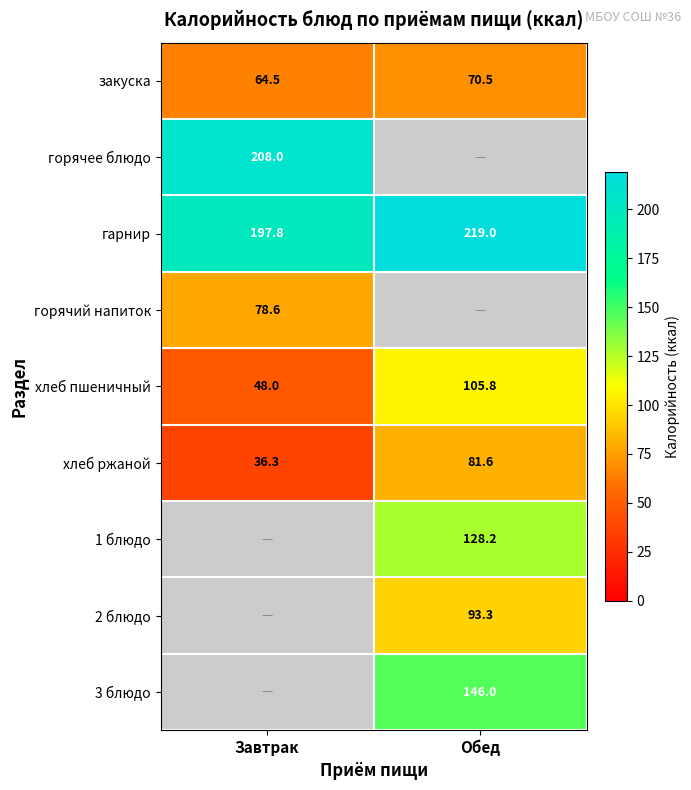

What is the sum of all гарнир values?

416.8